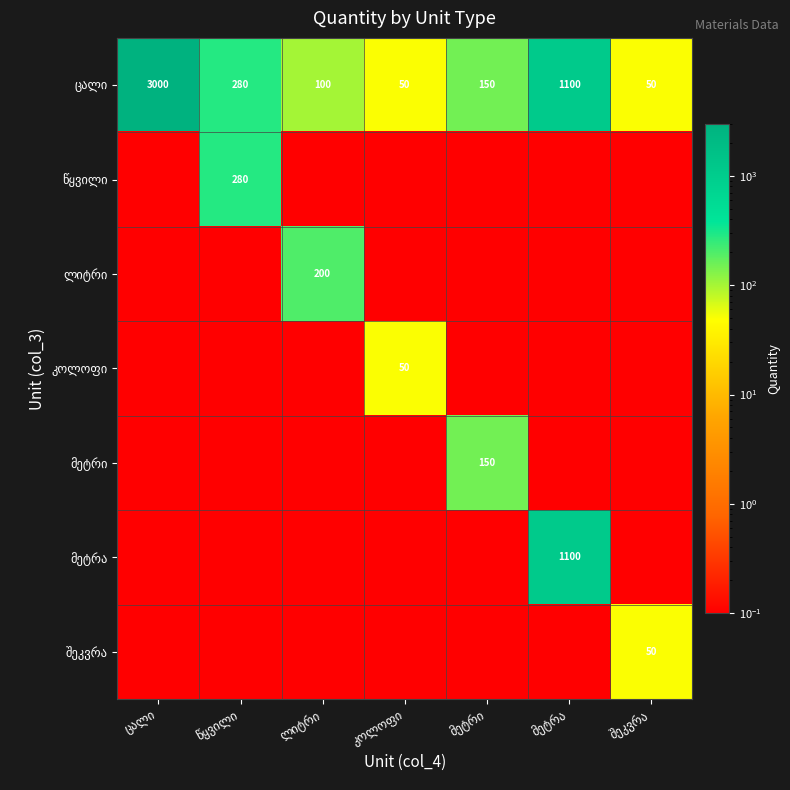

At which category does the chart reach its peak across all series?

ცალი